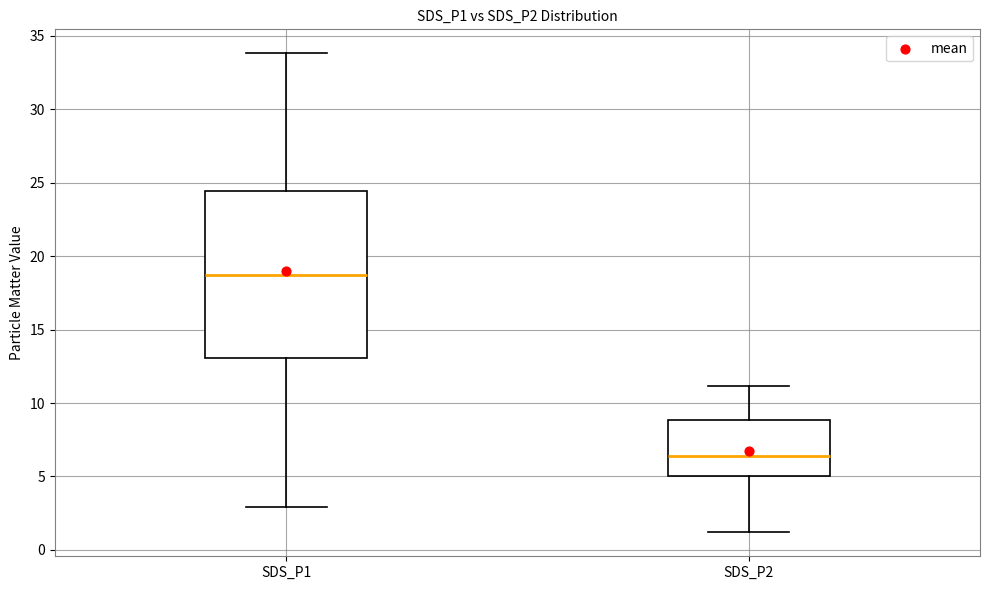

Which box's median line is the highest?

SDS_P1